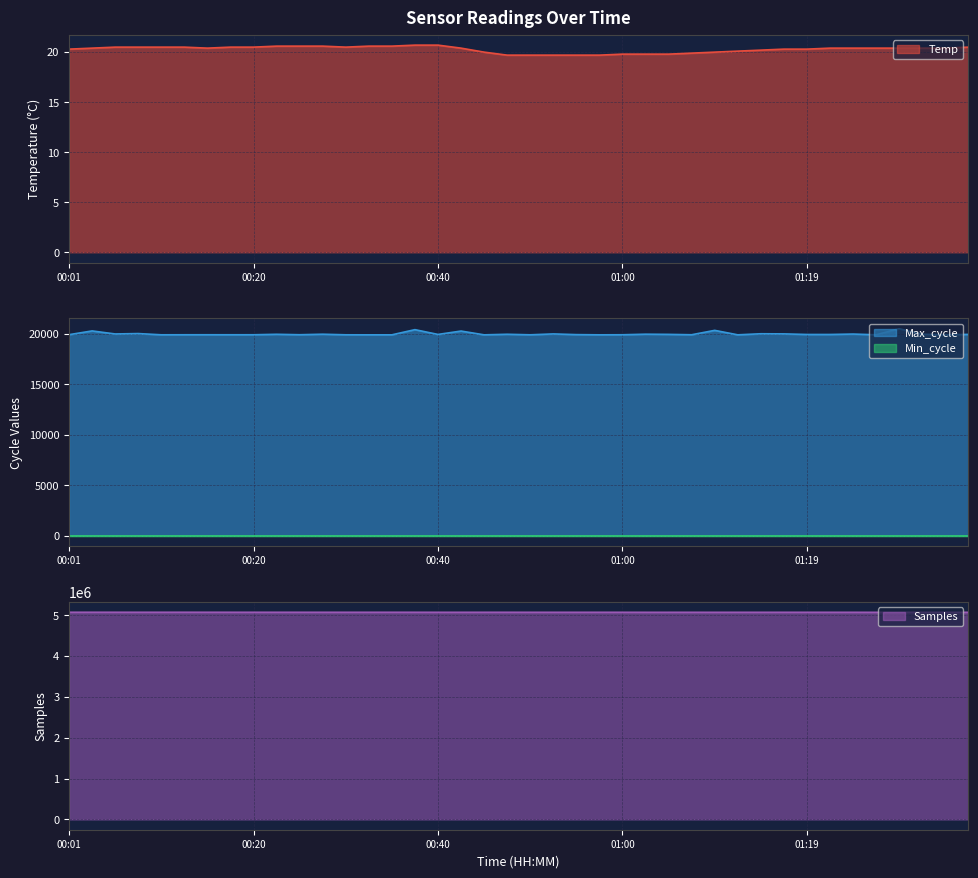

What is the average value of the Temp series?

20.3